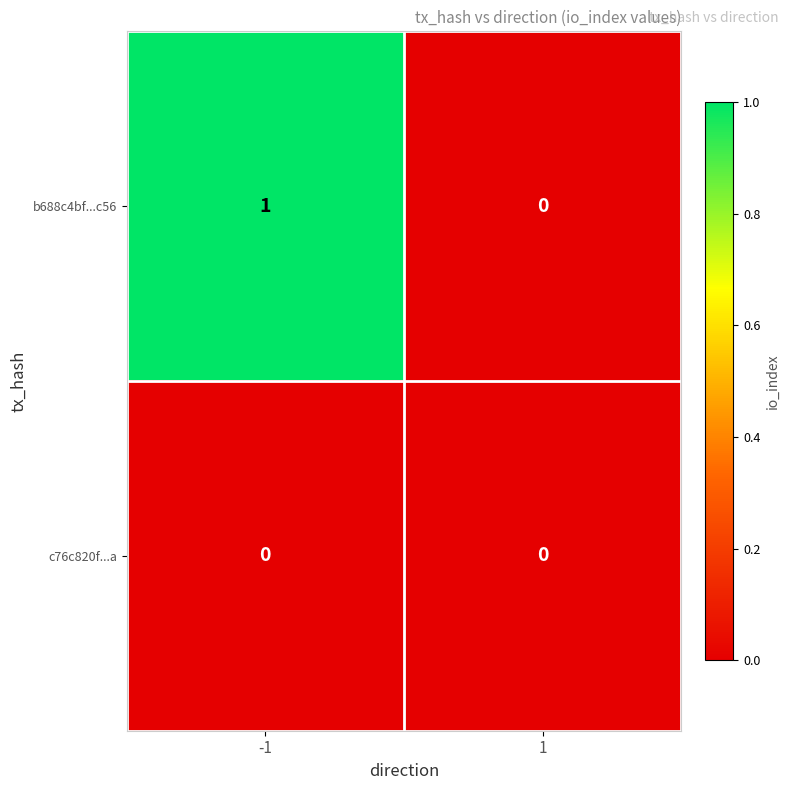

Reading left to right, list all the values displayed in this chart.

b688c4bf...c56: 1	0
c76c820f...a: 0	0